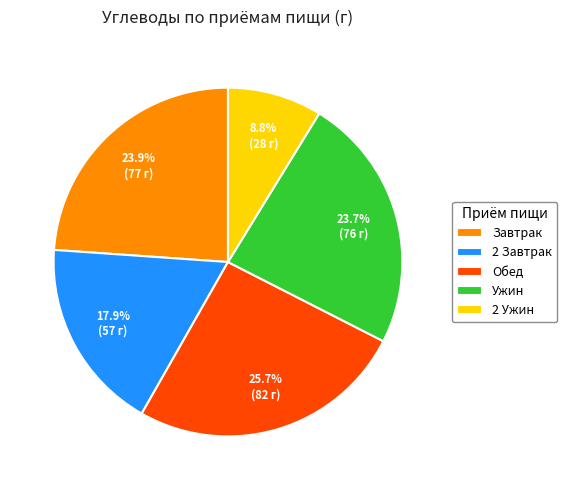

Is there any slice that represents more than half of the pie?

No